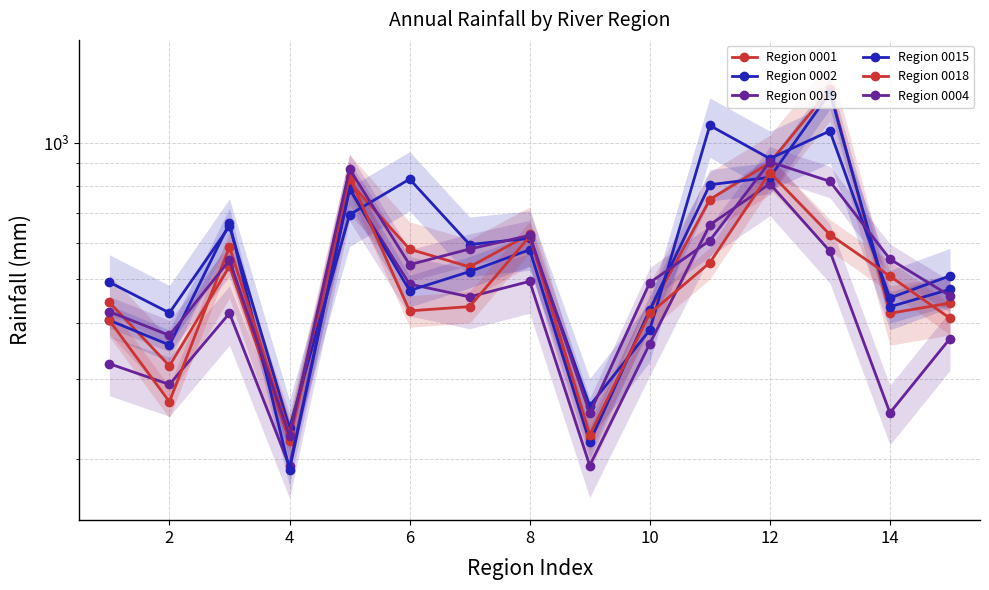

How many values in the Region 0001 series are below 531?

7